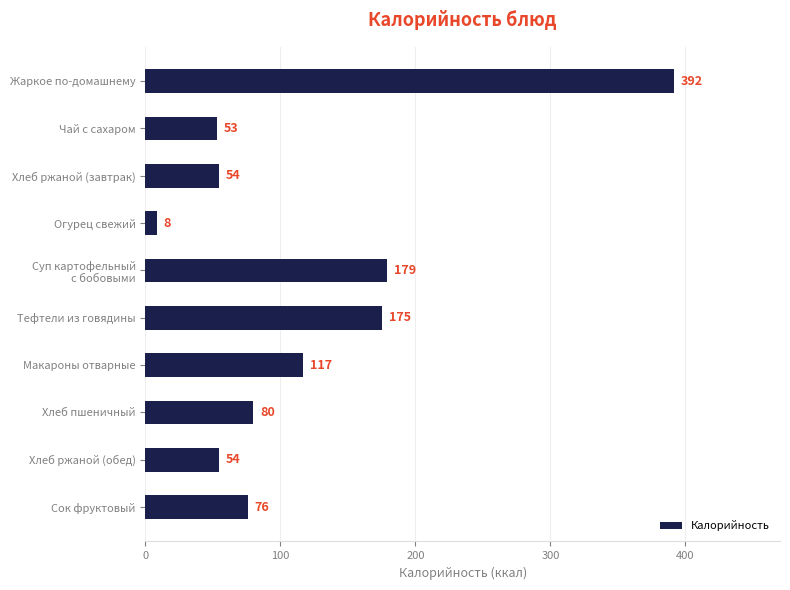

What is the sum of the values at Хлеб ржаной (обед) and Чай с сахаром?

107.0